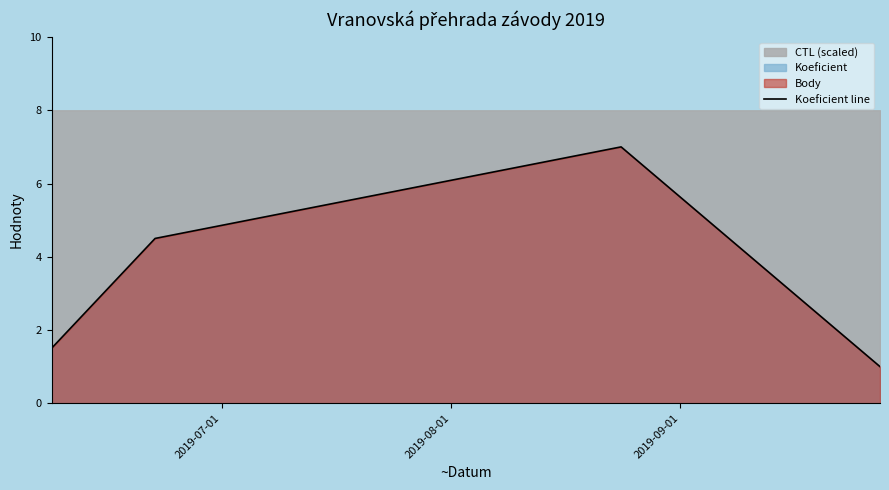

True or false: Koeficient line has more than 0 interior local peaks.

True